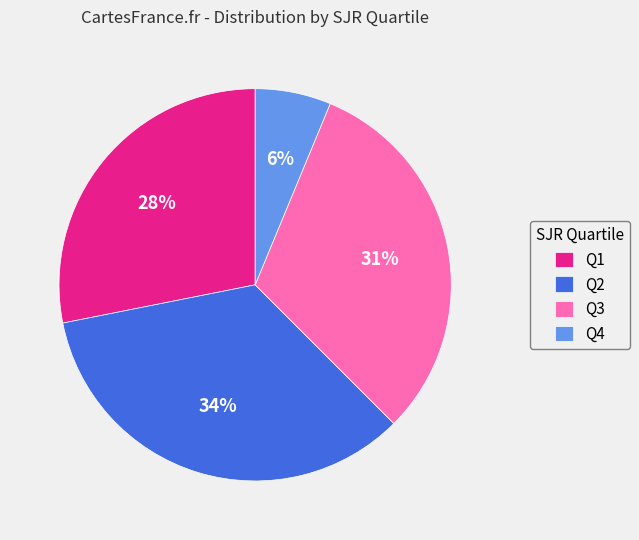

To the nearest percent, what portion does Q2 represent?

34%